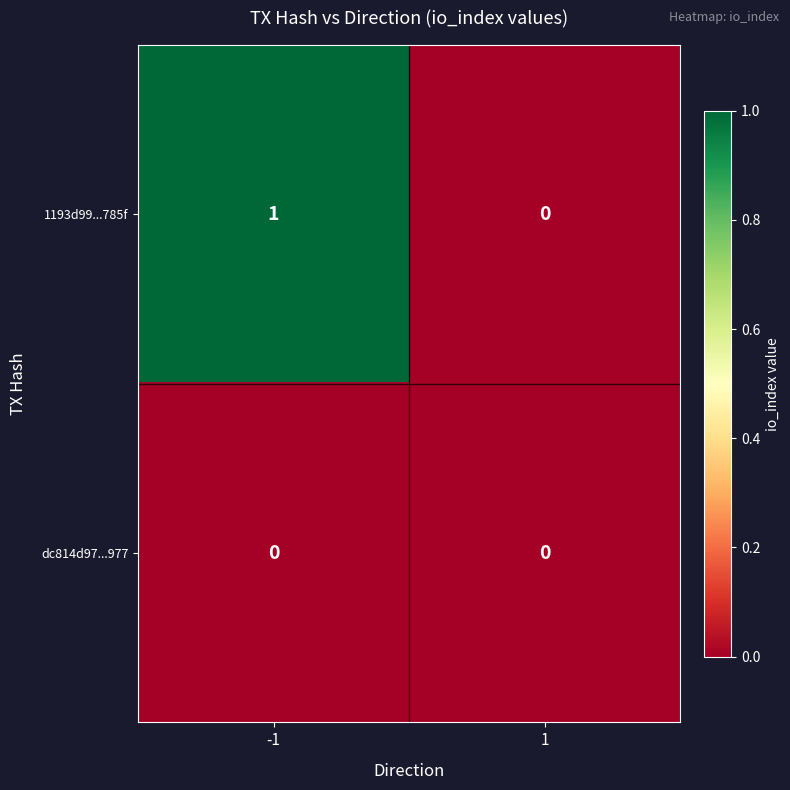

At which category is the sum across all series the highest?

-1